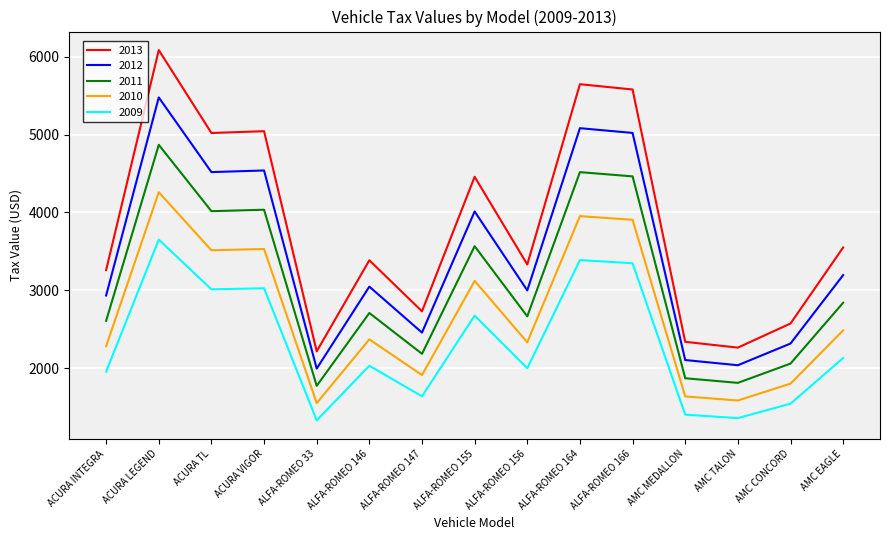

At AMC CONCORD, list the series in order from smallest to largest.

2009, 2010, 2011, 2012, 2013